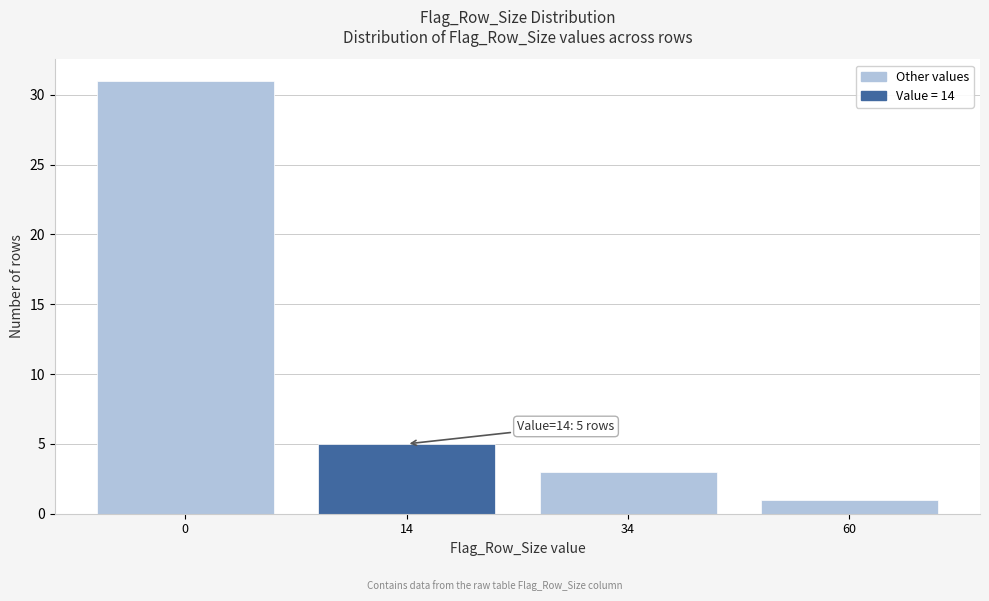

Reading right to left, transcribe all the data shown in this chart.

1	3	5	31